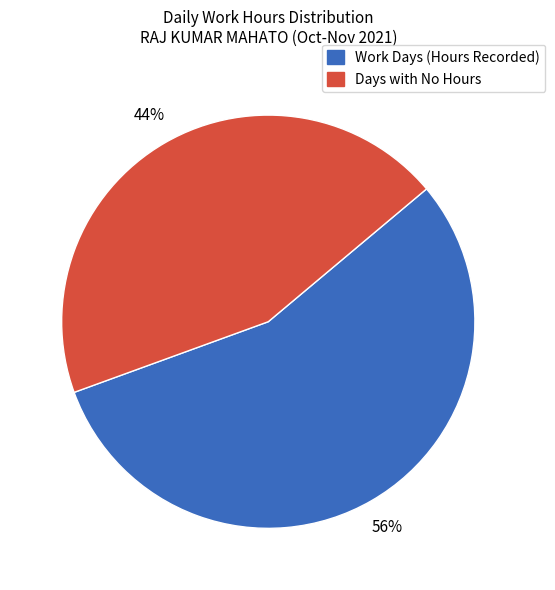

Is there a majority slice in this chart?

Yes